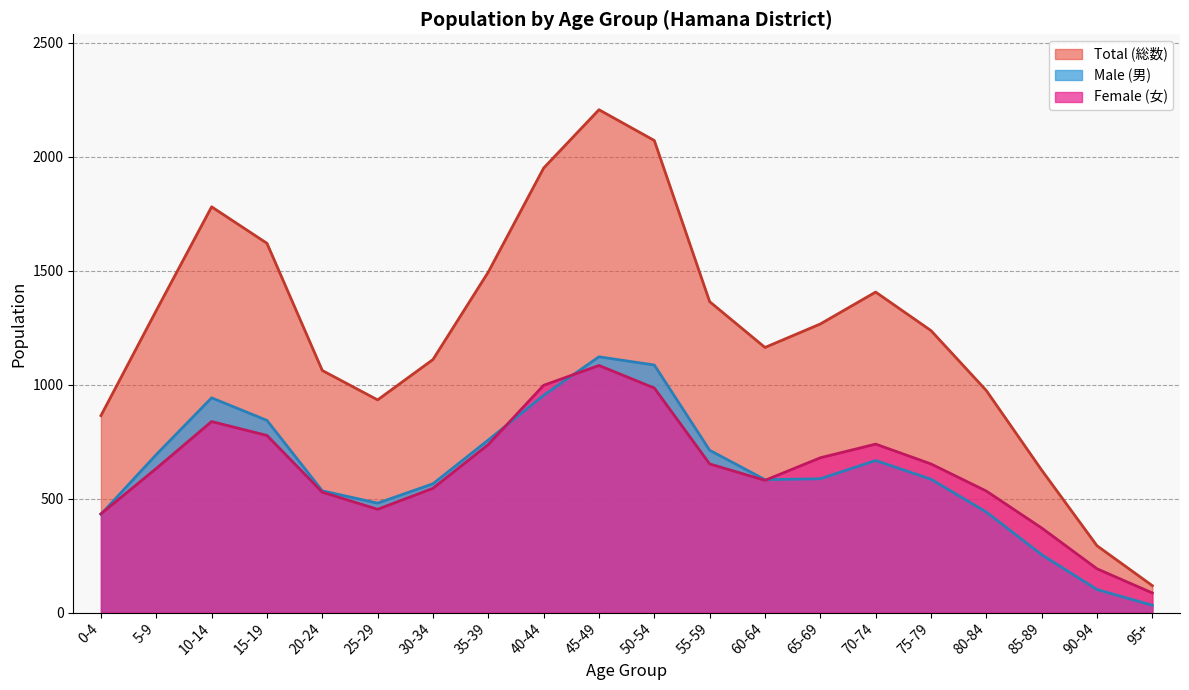

The value of Female (女) at 45-49 is 1084. True or false?

True